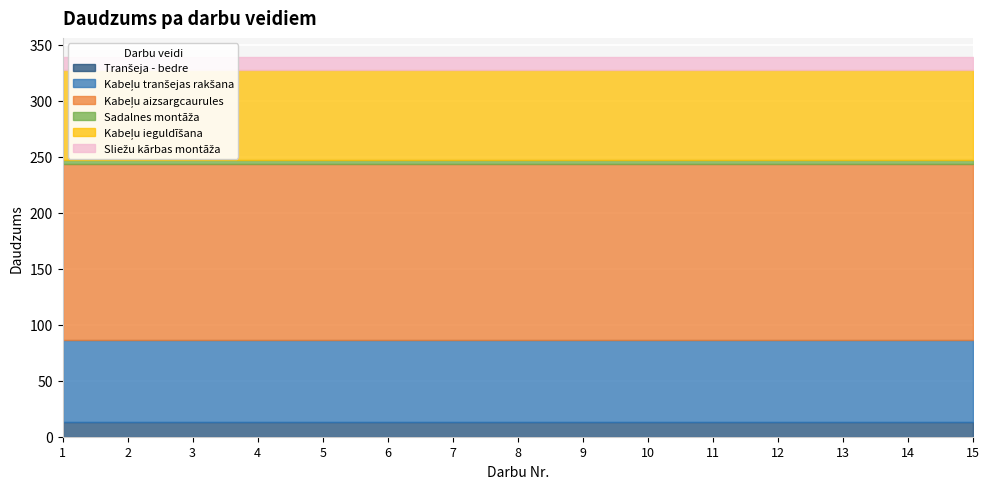

Reading left to right, list all the values displayed in this chart.

Tranšeja - bedre: 13	13	13	13	13	13	13	13	13	13	13	13	13	13	13
Kabeļu tranšejas rakšana: 73	73	73	73	73	73	73	73	73	73	73	73	73	73	73
Kabeļu aizsargcaurules: 157	157	157	157	157	157	157	157	157	157	157	157	157	157	157
Sadalnes montāža: 4	4	4	4	4	4	4	4	4	4	4	4	4	4	4
Kabeļu ieguldīšana: 80	80	80	80	80	80	80	80	80	80	80	80	80	80	80
Sliežu kārbas montāža: 12	12	12	12	12	12	12	12	12	12	12	12	12	12	12